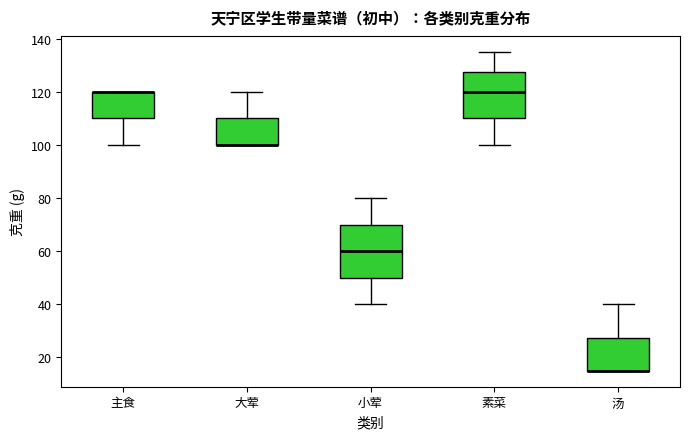

Where is the upper edge of the box for 小荤 on the y-axis? The values are not printed on the chart, so give them approximately, as read against the axis.

70